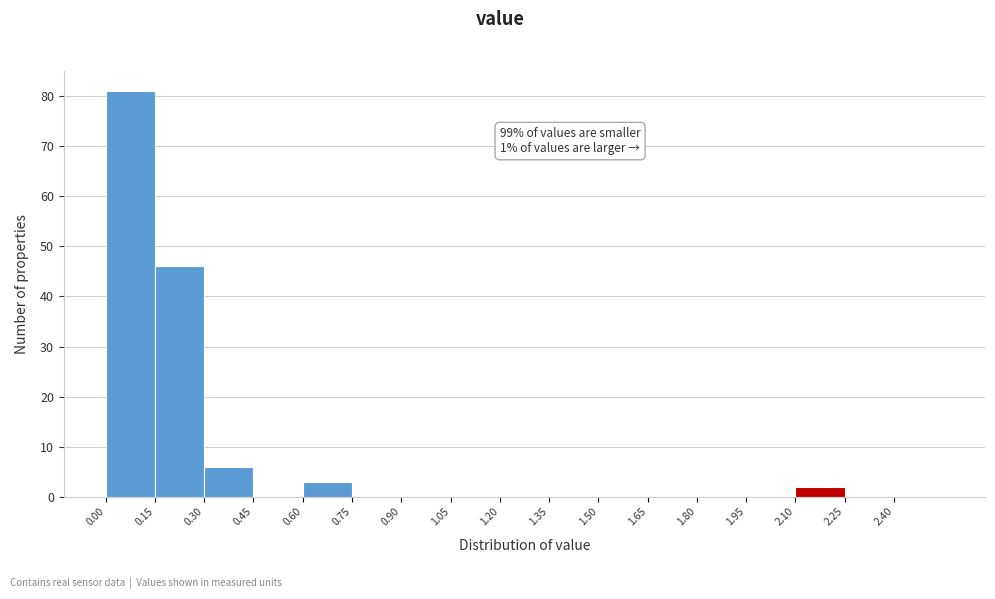

Which range on the x-axis has the tallest bar?

0.00 to 0.15